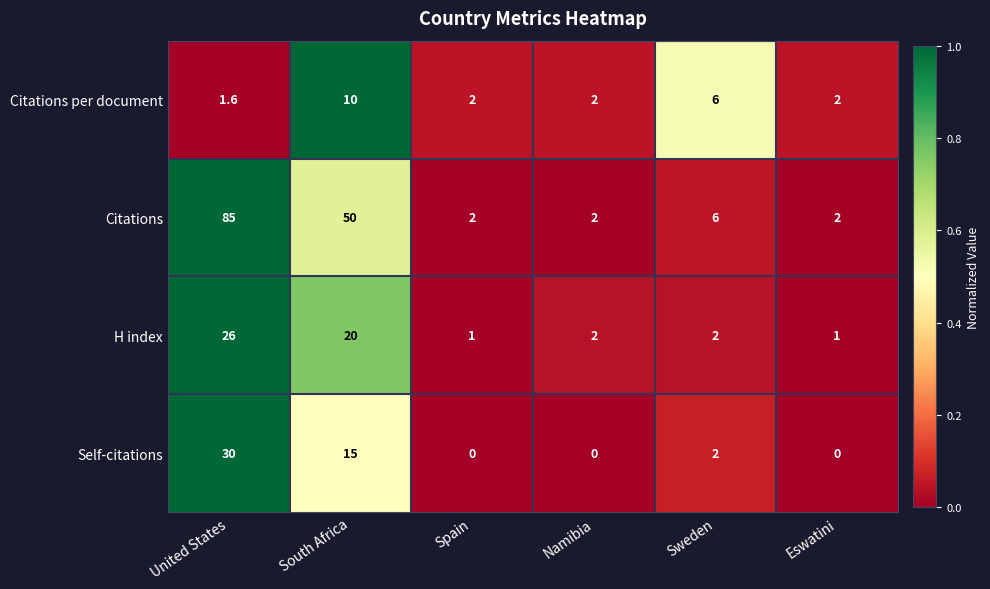

How many data points does each series have?

6